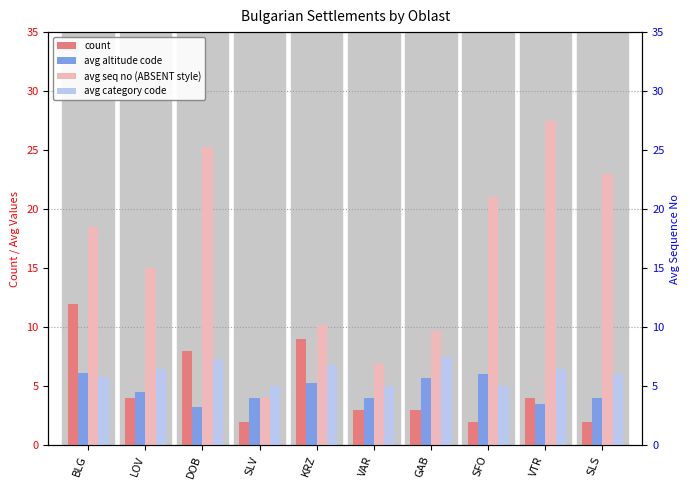

List the labels in order of count value, smallest first.

SLV, SFO, SLS, VAR, GAB, LOV, VTR, DOB, KRZ, BLG